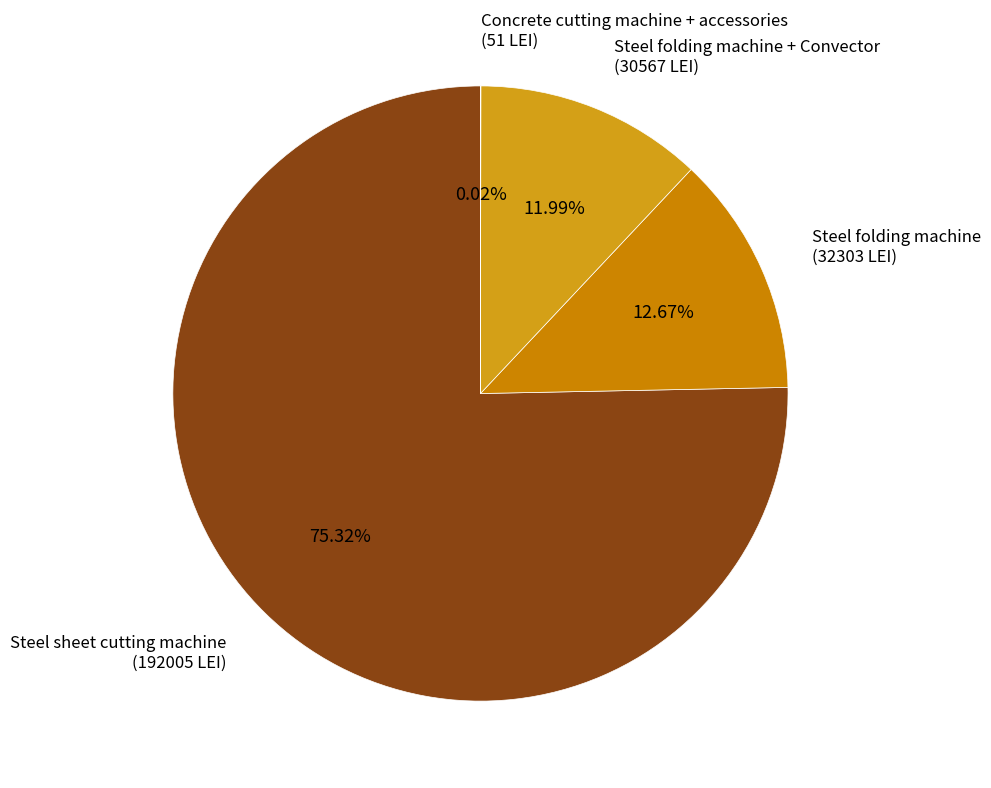

Which has a higher value, Steel folding machine (32303 LEI) or Steel sheet cutting machine (192005 LEI)?

Steel sheet cutting machine (192005 LEI)